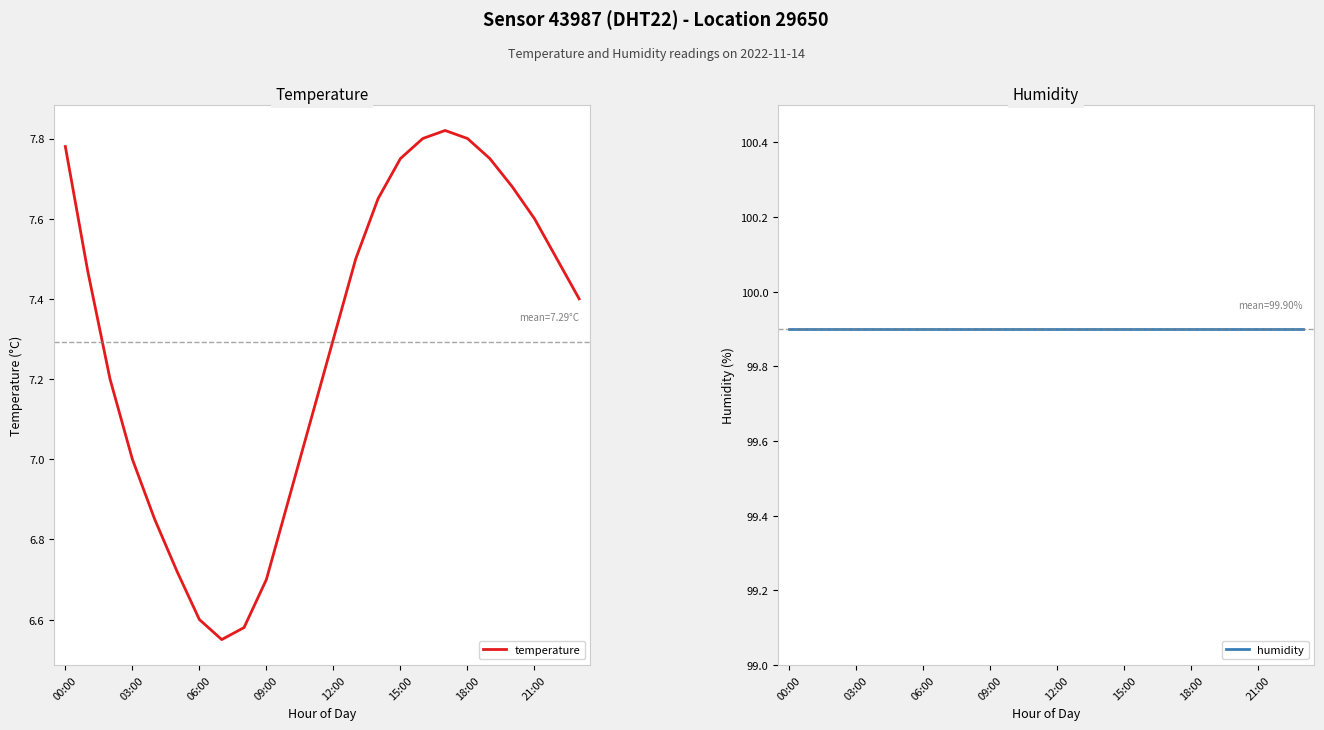

How many lines are shown in the chart?

2